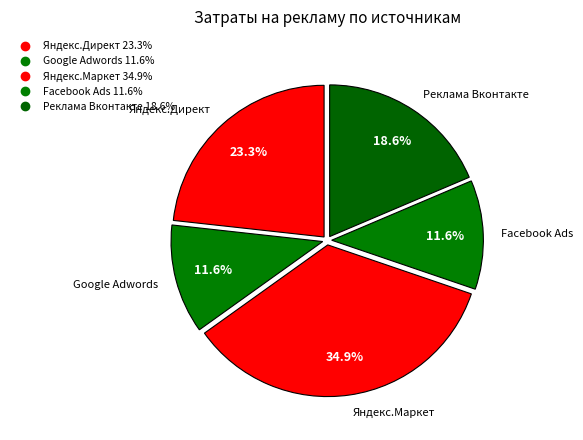

What is the ratio of the value at Facebook Ads to the value at Реклама Вконтакте?

0.6